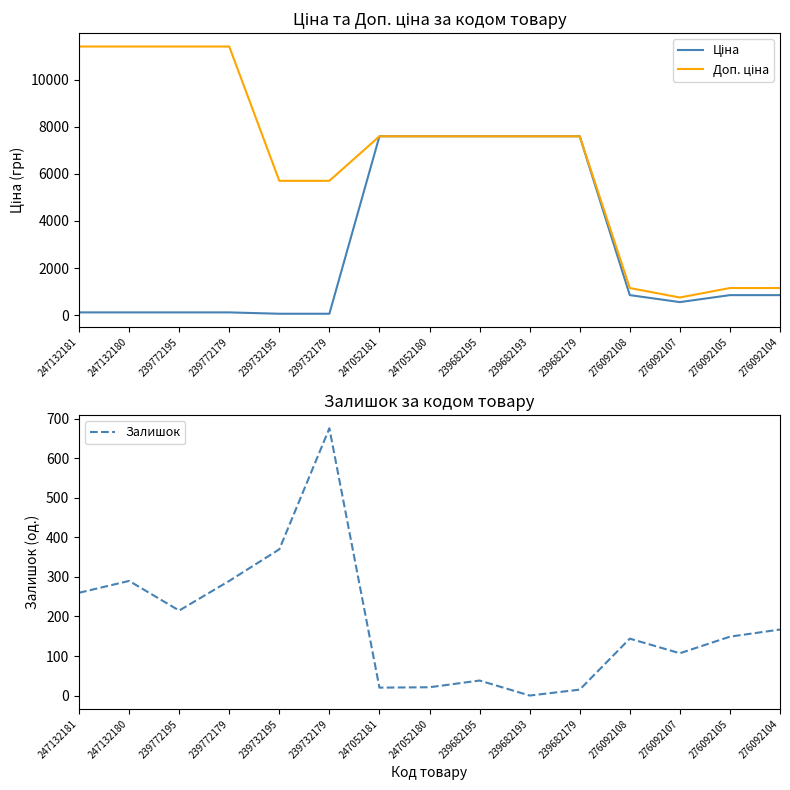

What is the value of the Ціна point at the 4th from the left?

114.1